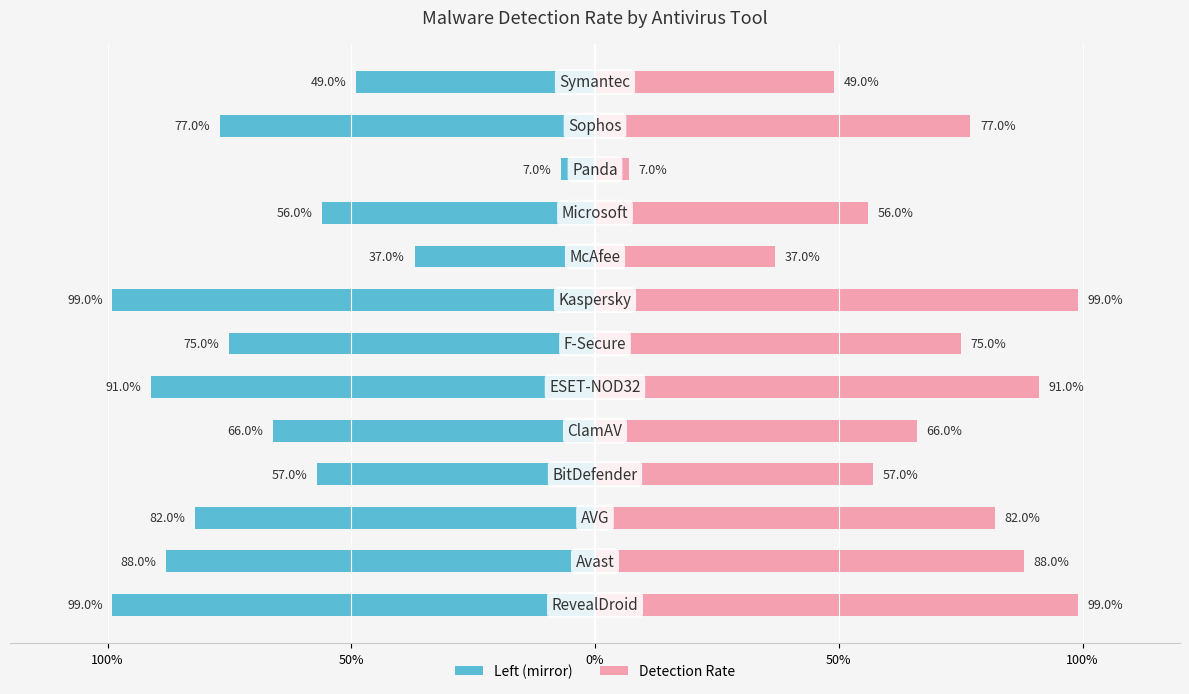

True or false: Detection Rate (right) has a value of 1.2 at 50%.

False